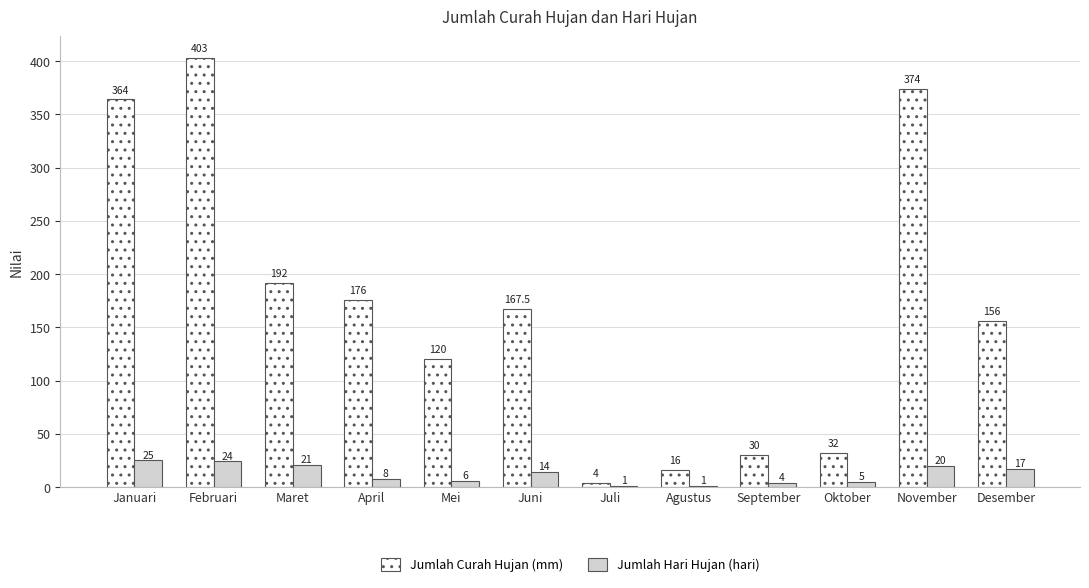

Reading left to right, list all the values displayed in this chart.

Jumlah Curah Hujan (mm): Januari=364.0	Februari=403.0	Maret=192.0	April=176.0	Mei=120.0	Juni=167.5	Juli=4.0	Agustus=16.0	September=30.0	Oktober=32.0	November=374.0	Desember=156.0
Jumlah Hari Hujan (hari): Januari=25.0	Februari=24.0	Maret=21.0	April=8.0	Mei=6.0	Juni=14.0	Juli=1.0	Agustus=1.0	September=4.0	Oktober=5.0	November=20.0	Desember=17.0